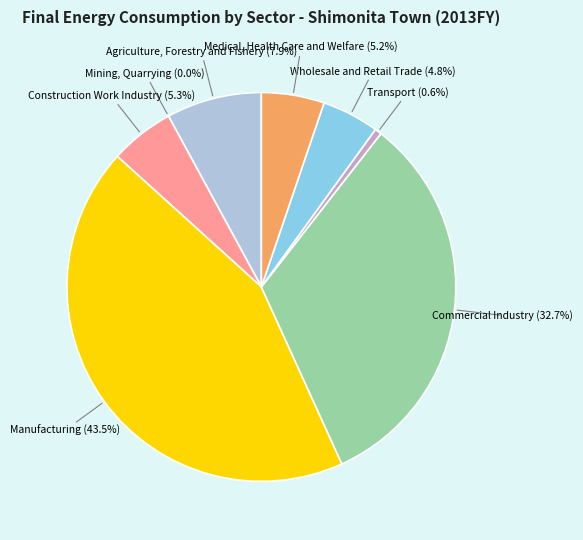

True or false: Wholesale and Retail Trade accounts for 5% of the total.

True